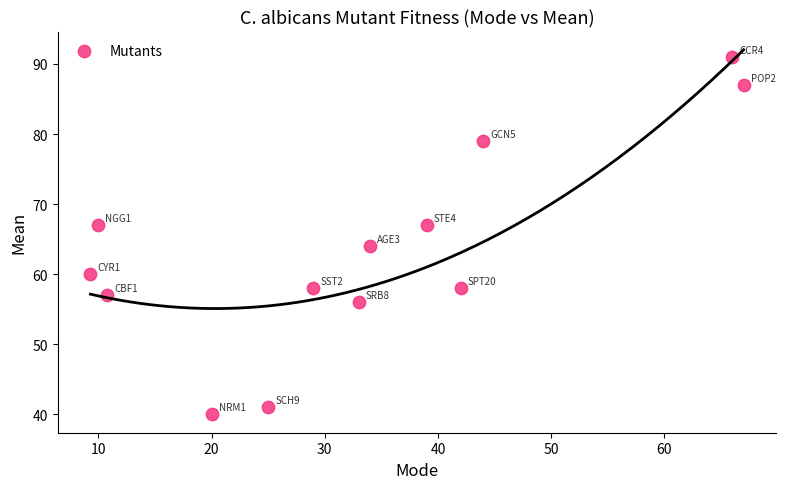

What Y value in the scatter plot is closest to 65?

64